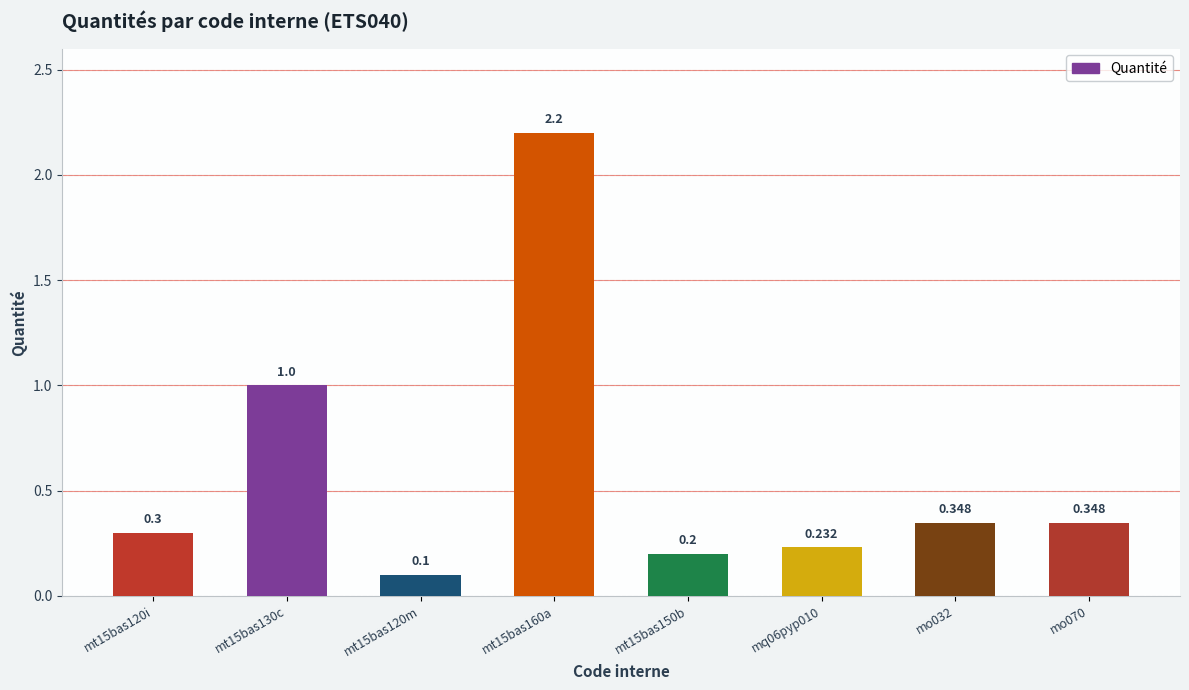

Are the bars horizontal?

No